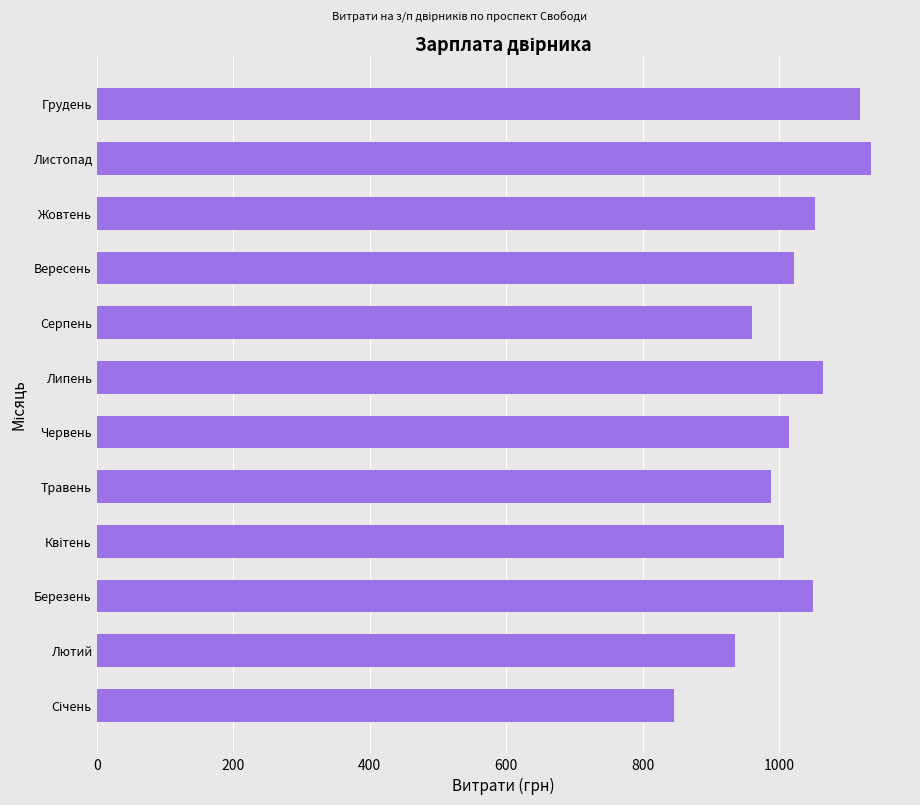

Between Лютий and Вересень, which is larger?

Вересень